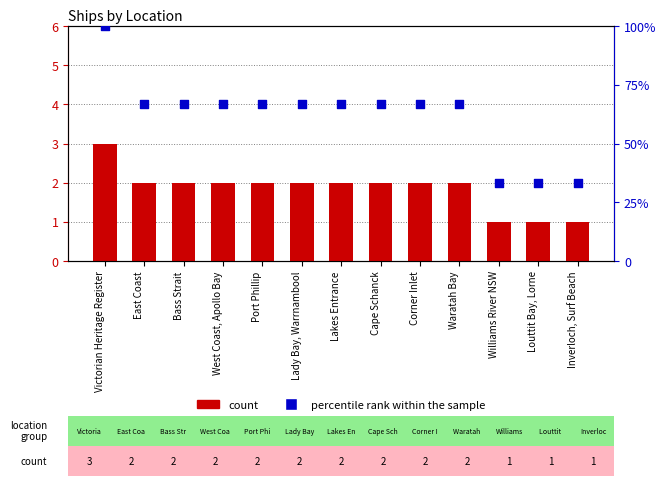

Is the value of percentile rank within the sample at Corner Inlet greater than the value of count at Lakes Entrance?

Yes